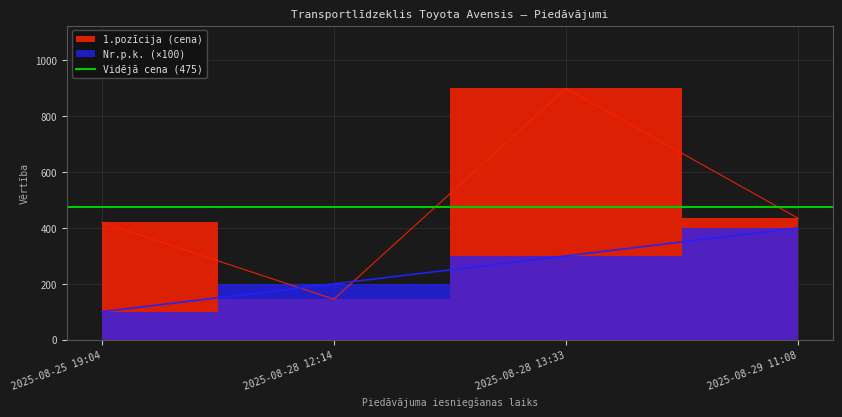

What is the sum of the Nr.p.k. values at 2025-08-28 13:33 and 2025-08-25 19:04?

400